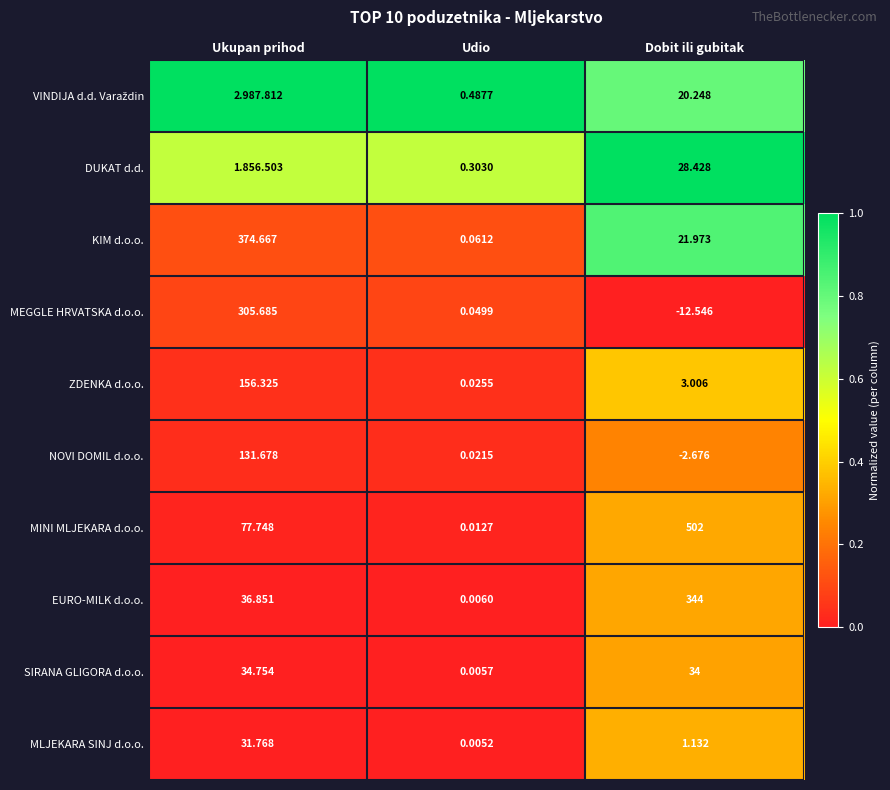

Rank the categories by MINI MLJEKARA d.o.o. value from highest to lowest.

Dobit ili gubitak, Ukupan prihod, Udio